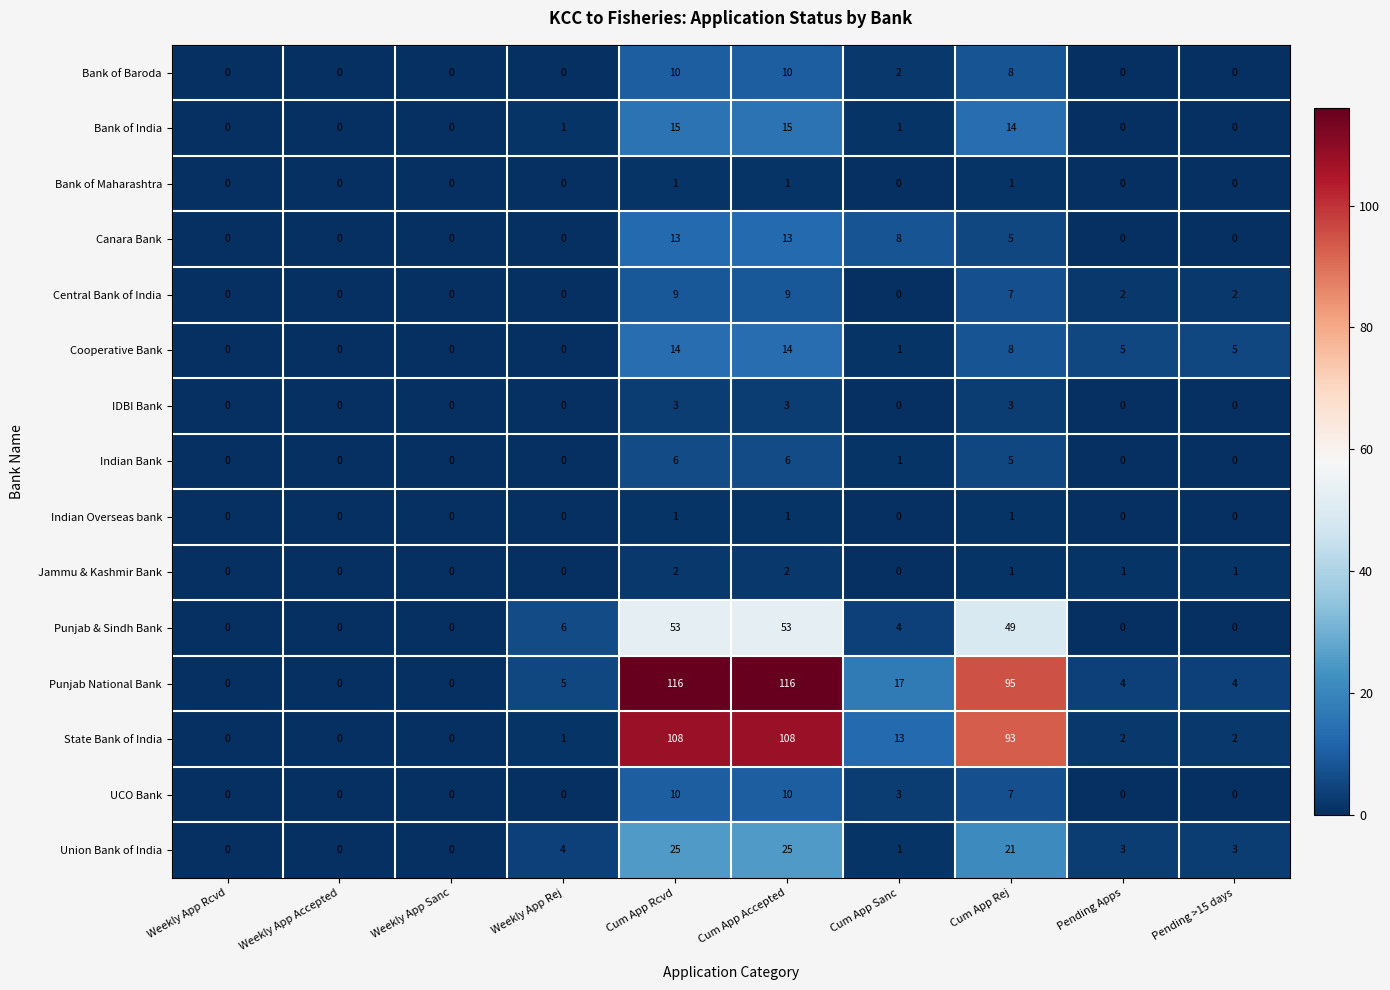

Count the UCO Bank values in the range 0 to 7.

8